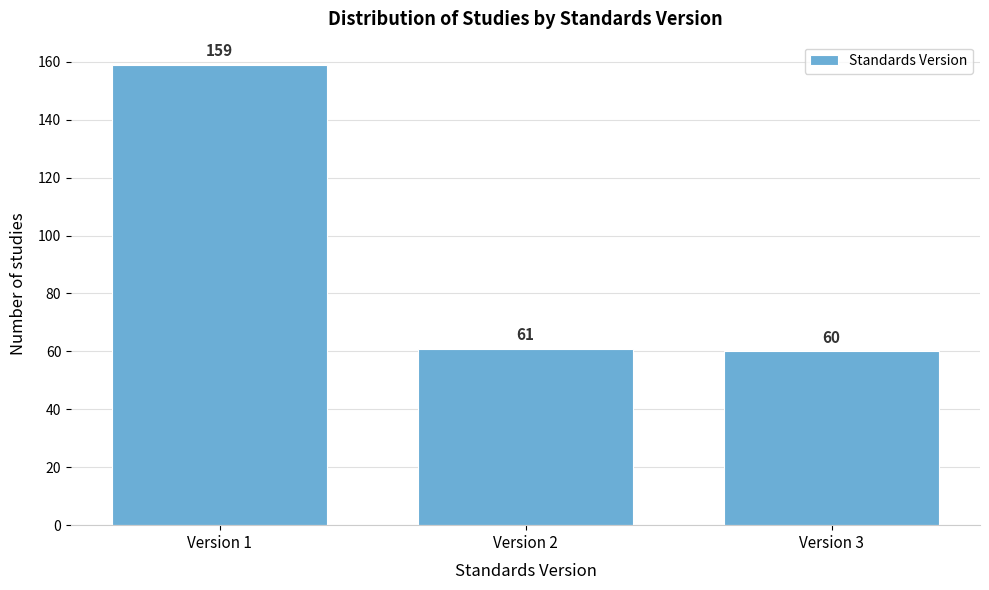

Reading left to right, what are all the values shown in this chart?

159	61	60